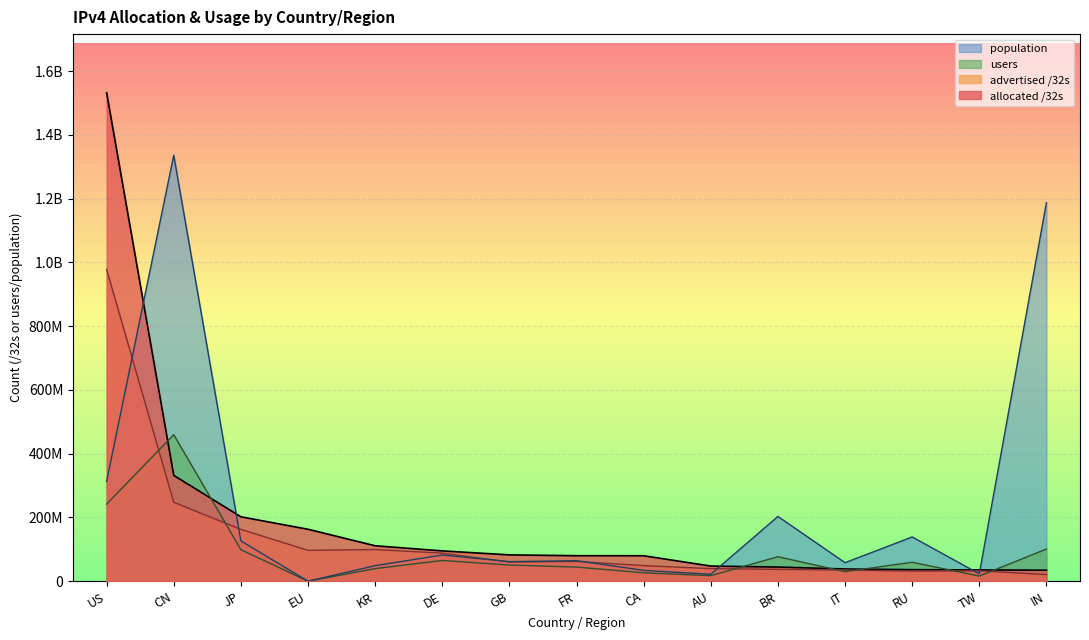

Reading right to left, transcribe all the data shown in this chart.

allocated /32s: IN=34642944	TW=35381504	RU=36193416	IT=38355776	BR=44434944	AU=47521024	CA=79836672	FR=79982176	GB=82594176	DE=95095032	KR=111162880	EU=162945952	JP=202040576	CN=331813888	US=1532111616
advertised /32s: IN=20775424	TW=32396288	RU=31732736	IT=34850560	BR=37113856	AU=39544608	CA=48882432	FR=61937408	GB=60113808	DE=88015088	KR=99319328	EU=96855940	JP=162514240	CN=247544320	US=977960776
users: IN=100913046	TW=16170024	RU=59414716	IT=30011949	BR=76791933	AU=17409793	CA=26414148	FR=44339617	GB=50683303	DE=65051820	KR=39533199	EU=0	JP=98953724	CN=459521984	US=241836627
population: IN=1187212312	TW=23067082	RU=138819431	IT=58050193	BR=203153262	AU=21735073	CA=33995043	FR=64353581	GB=61434307	DE=82239975	KR=48746239	EU=0	JP=126539290	CN=1335819723	US=312854628